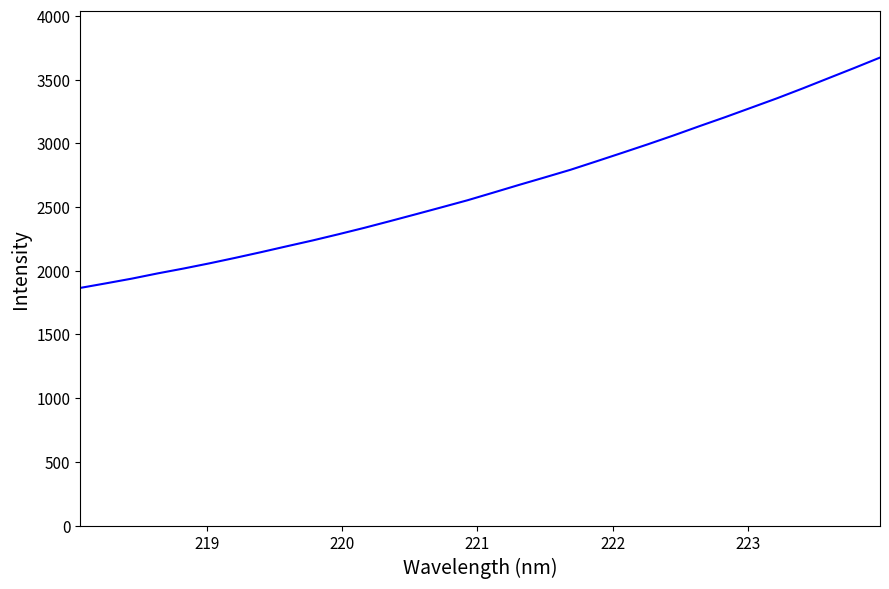

What is the minimum value shown in the chart?

1865.8